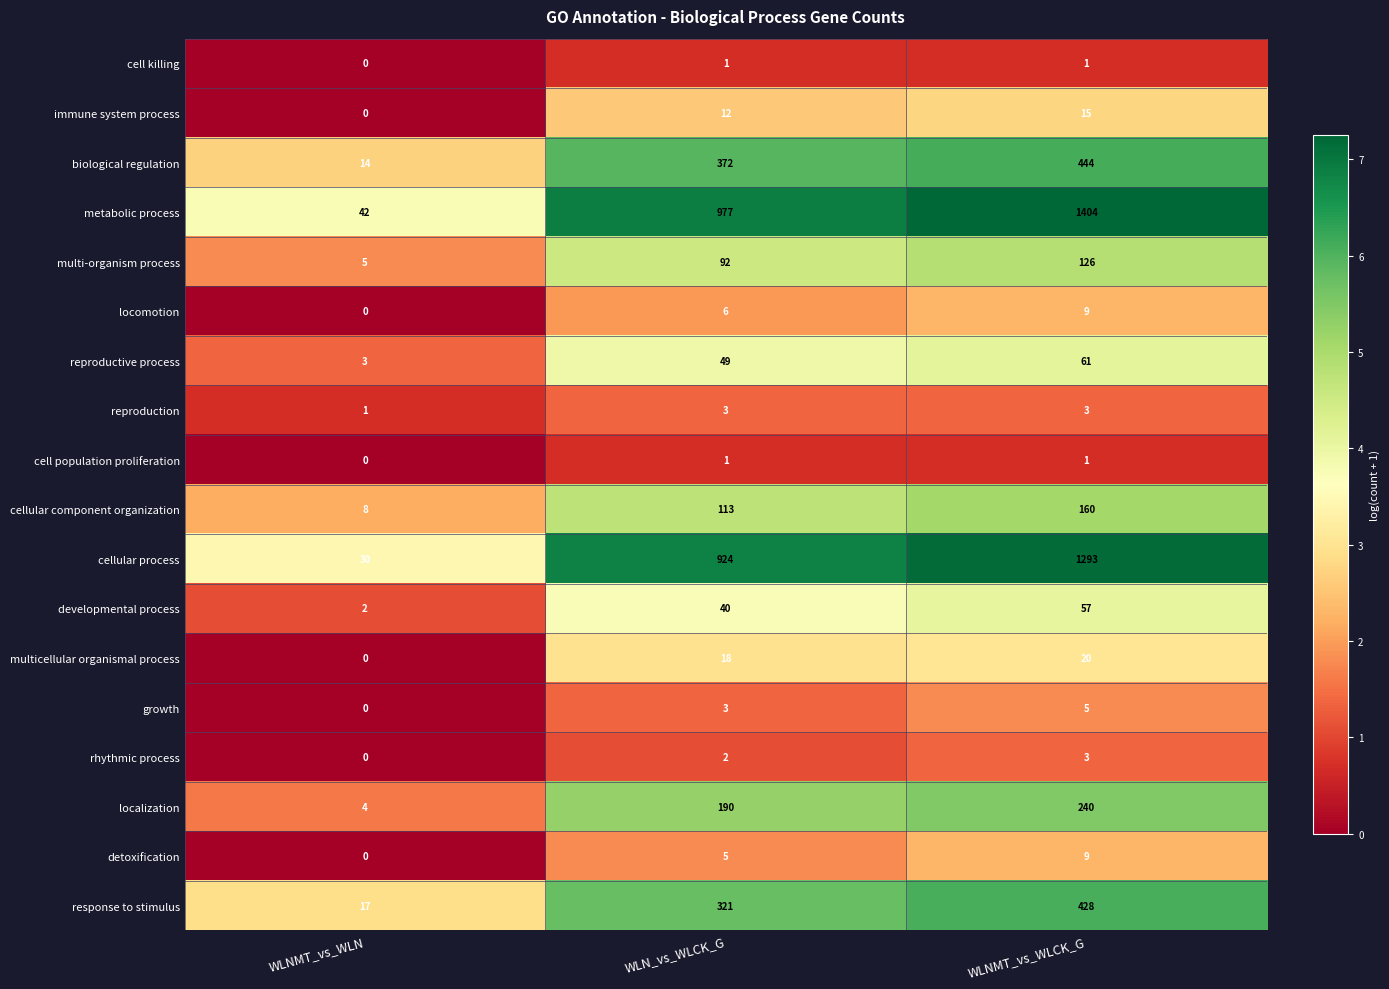

Is it true that reproduction equals 2 at WLNMT_vs_WLN?

False